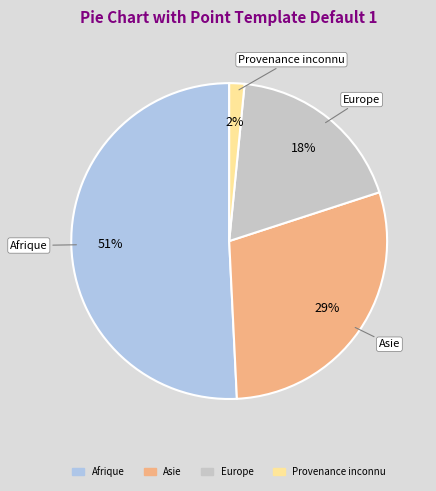

How many segments does this pie chart have?

4